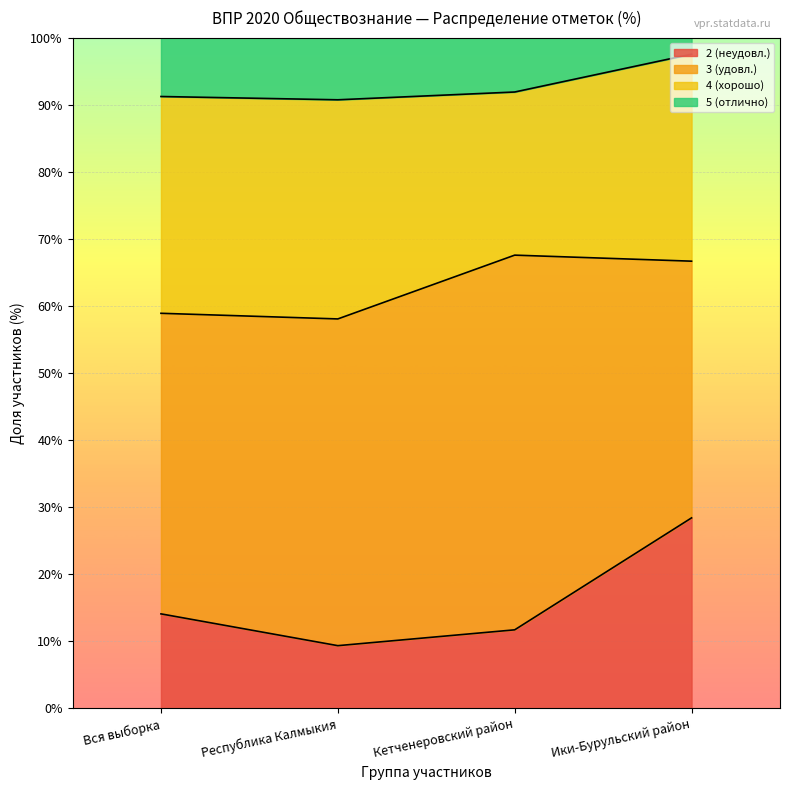

At which category is the sum across all series the highest?

Ики-Бурульский район